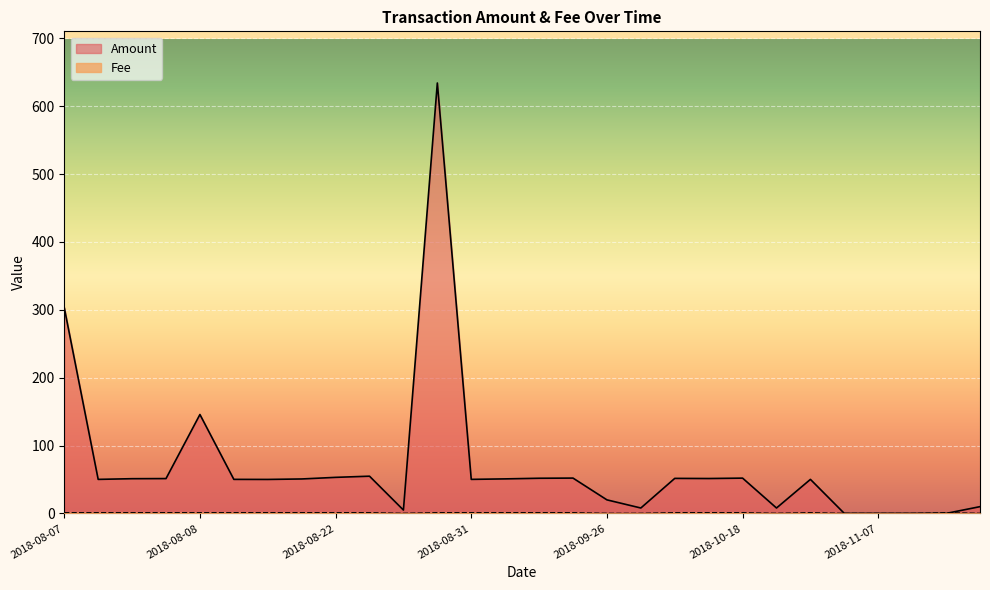

How many times do Amount and Fee cross each other?

2